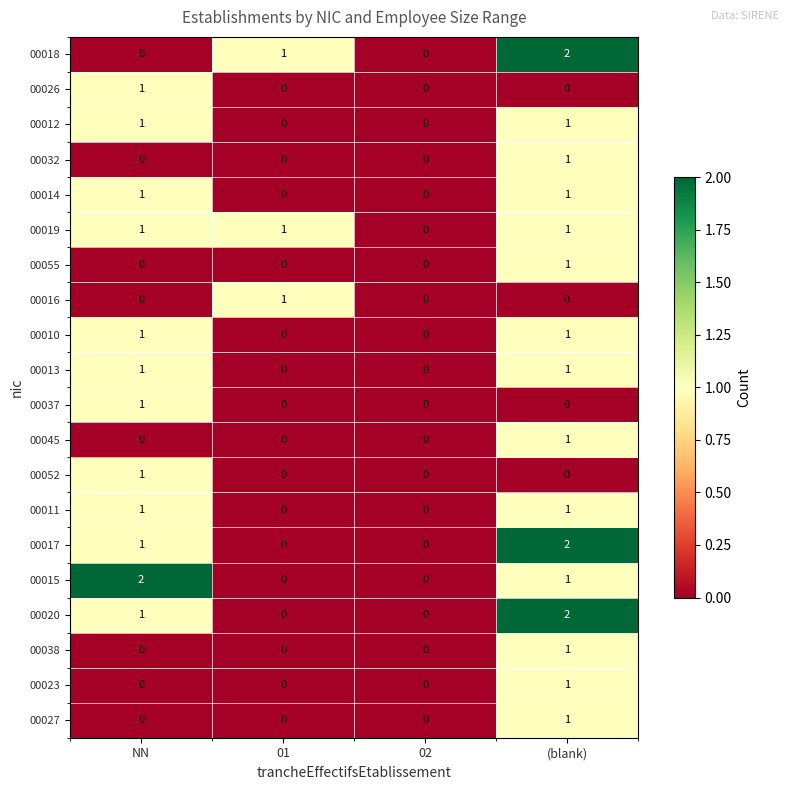

At which label is 00015 closest to 1?

(blank)